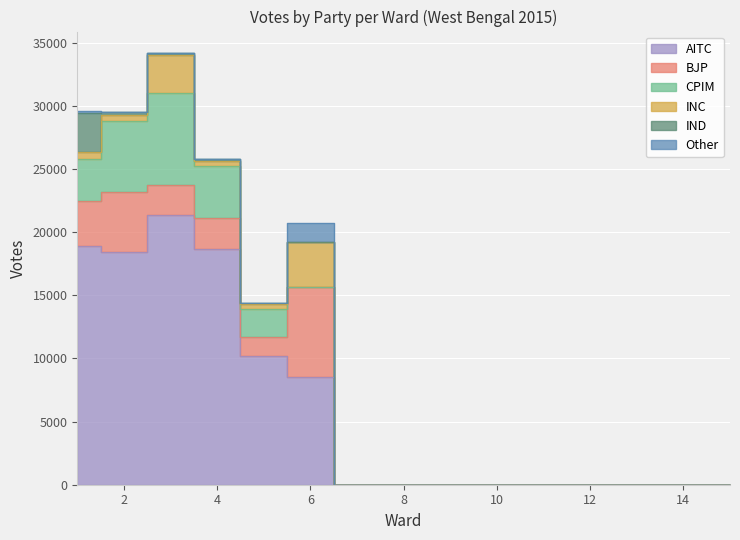

How many lines are shown in the chart?

6